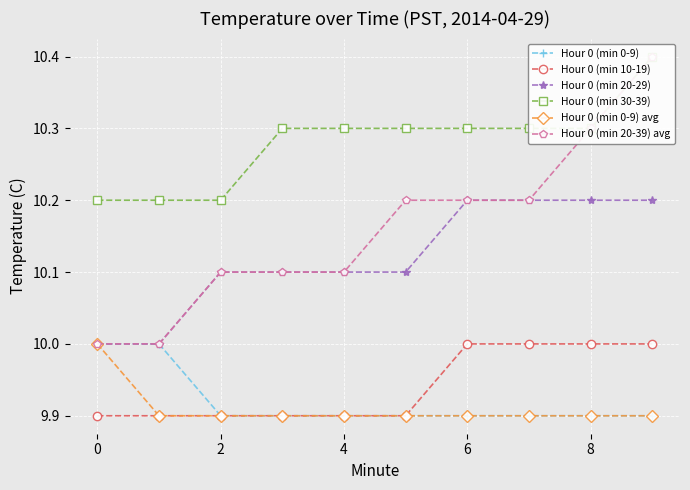

How many lines are shown in the chart?

6